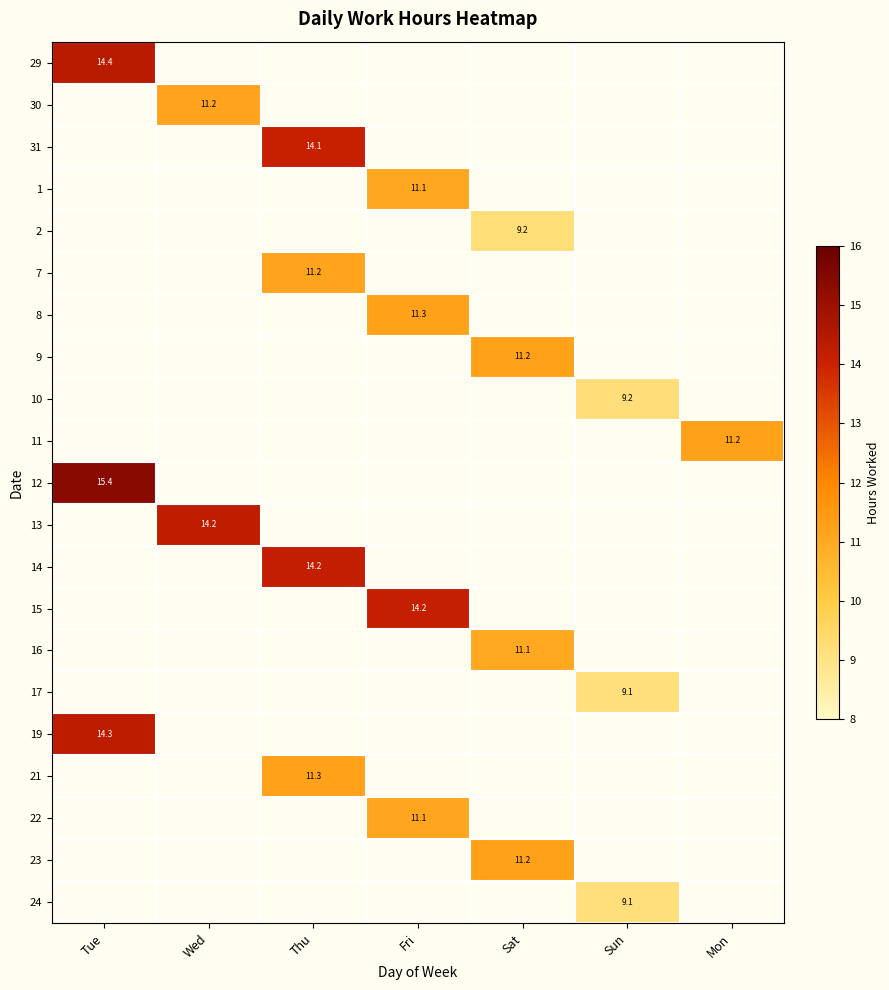

Count the number of data series in this chart.

21